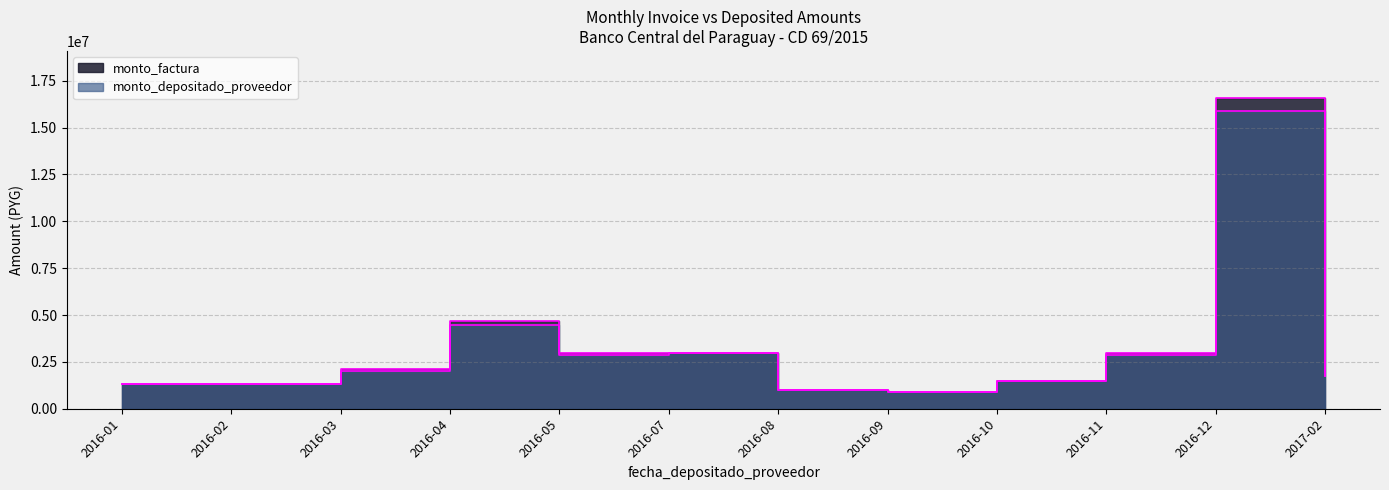

How many lines are shown in the chart?

2